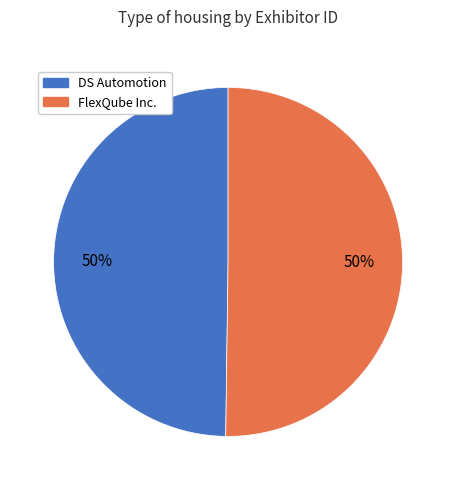

How many slices are in this pie chart?

2